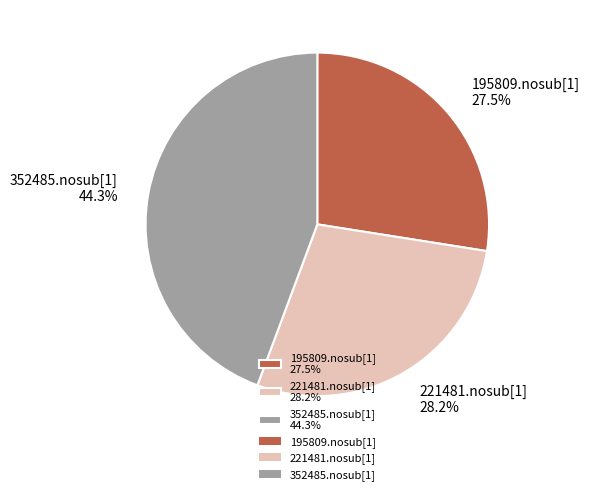

To the nearest percent, what percentage of the pie is 352485.nosub[1]?

44%